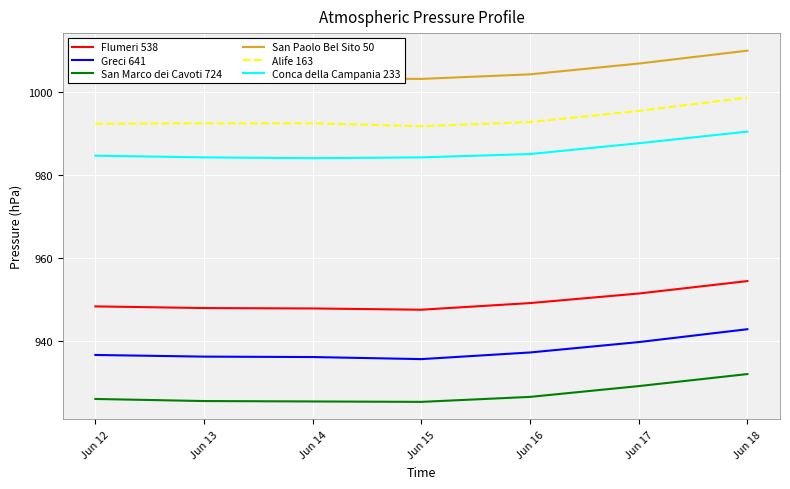

How many distinct data groups are displayed?

6